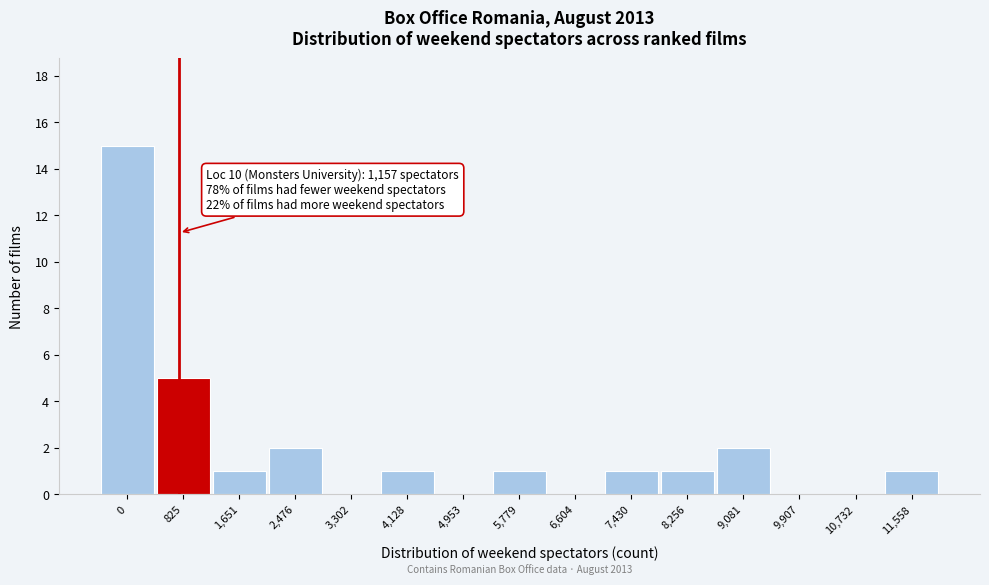

Reading right to left, what are all the values shown in this chart?

11,558=1	10,732=0	9,907=0	9,081=2	8,256=1	7,430=1	6,604=0	5,779=1	4,953=0	4,128=1	3,302=0	2,476=2	1,651=1	825=5	0=15